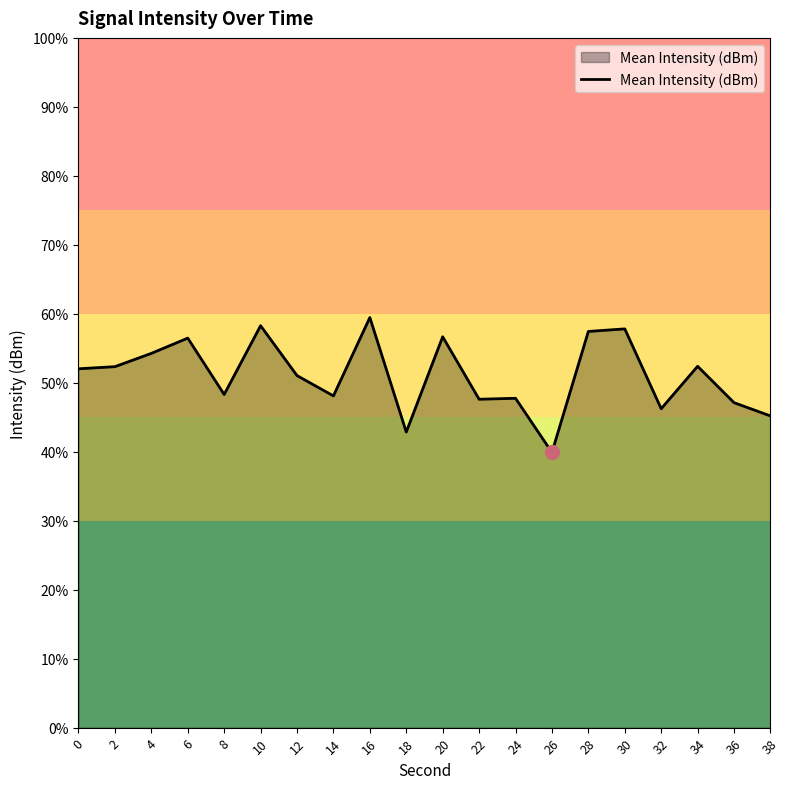

List the labels in order of value, largest first.

16, 10, 30, 28, 20, 6, 4, 34, 2, 0, 12, 8, 14, 24, 22, 36, 32, 38, 18, 26